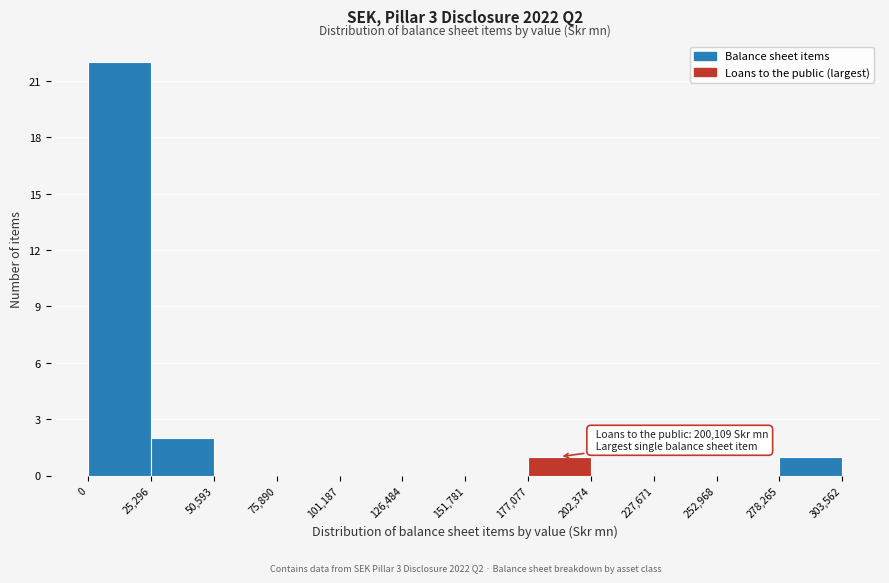

Over which range of the x-axis is the bar tallest?

0 to 25,296